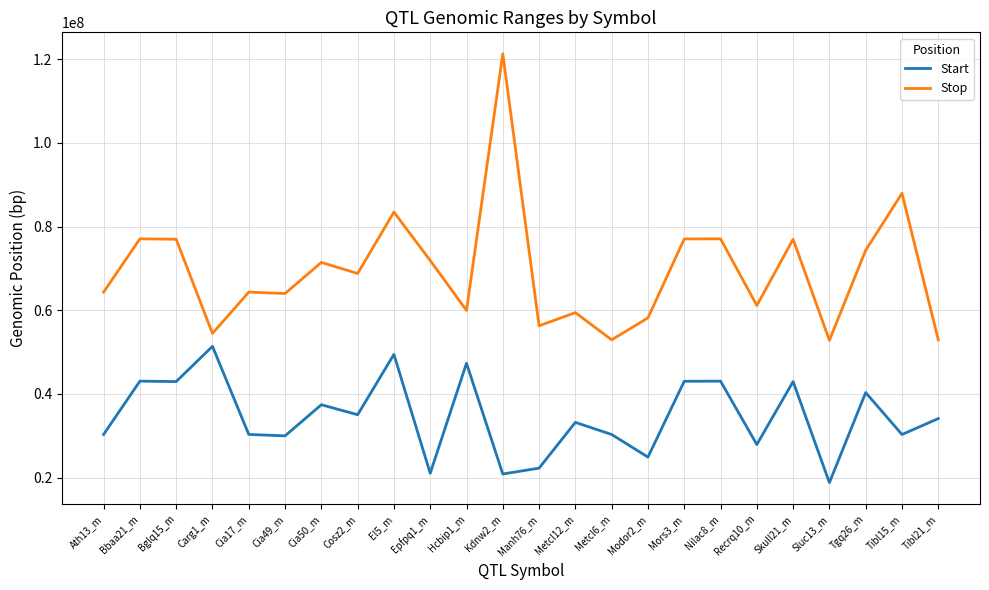

What value does the Start series have at Bglq15_m, to the nearest 10?

42962420